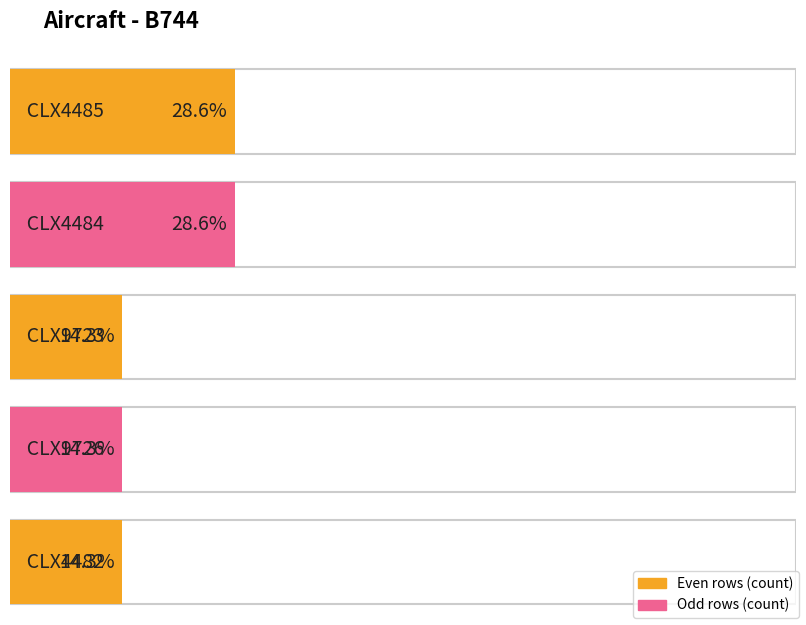

Reading left to right, what are all the values shown in this chart?

2	2	1	1	1